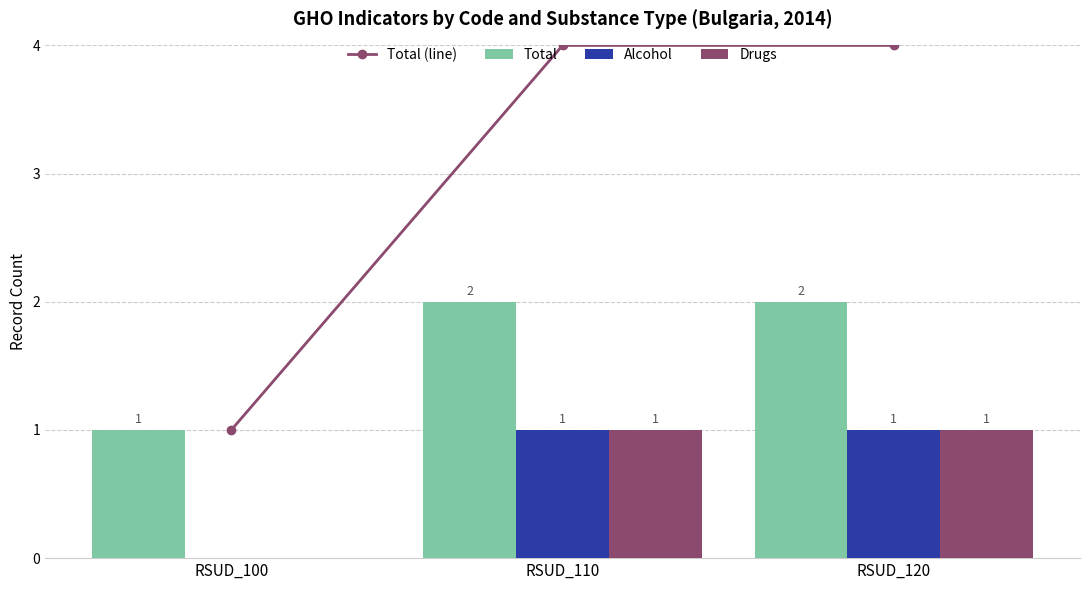

What is the value of the Total bar at the 1st from the left?

1